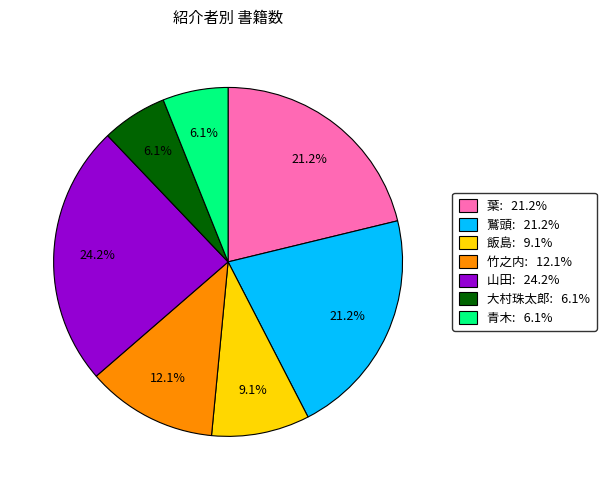

True or false: 葉 accounts for 21% of the total.

True